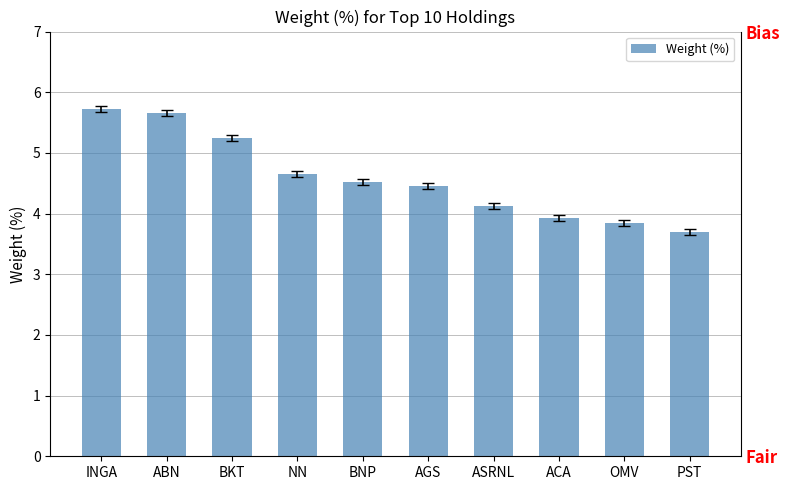

Reading left to right, extract all data points from this chart.

INGA=5.7	ABN=5.7	BKT=5.2	NN=4.7	BNP=4.5	AGS=4.5	ASRNL=4.1	ACA=3.9	OMV=3.8	PST=3.7